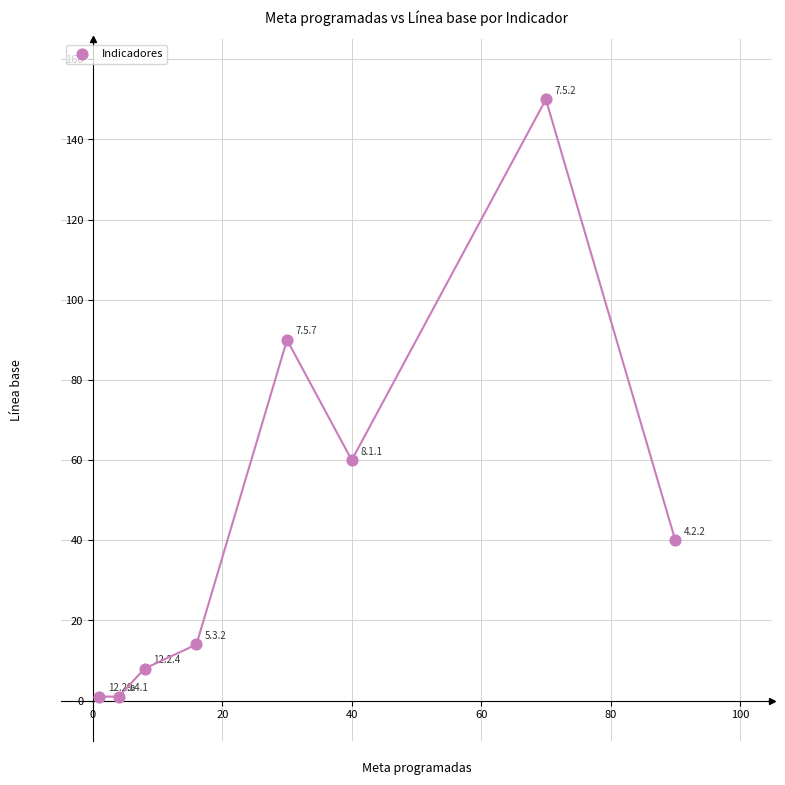

What is the range of Y values (max minus min)?

149